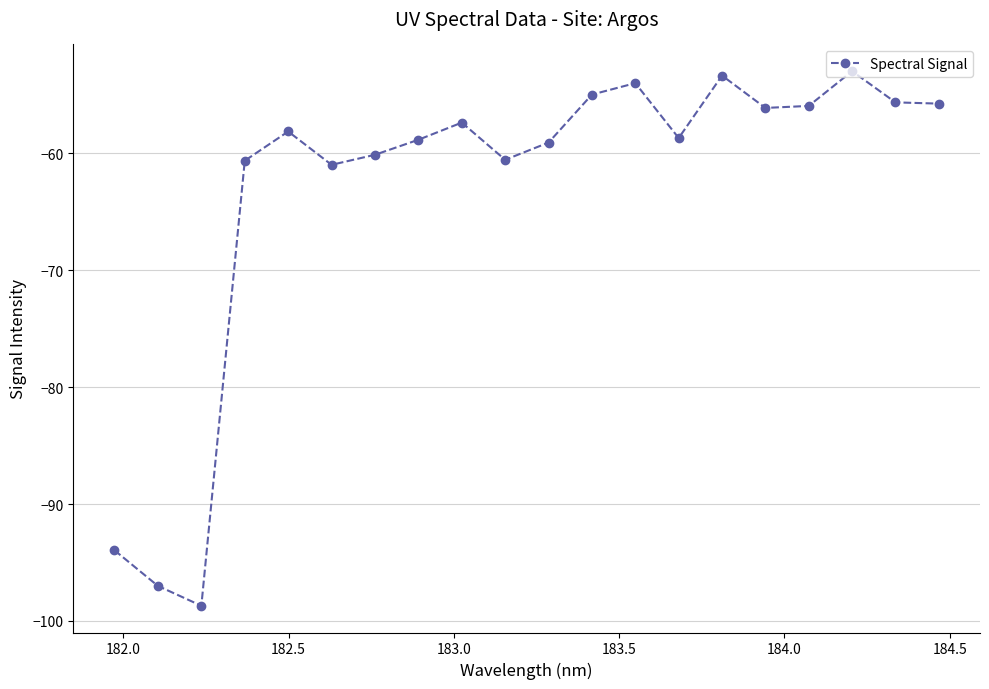

What is the smallest value displayed?

-98.7